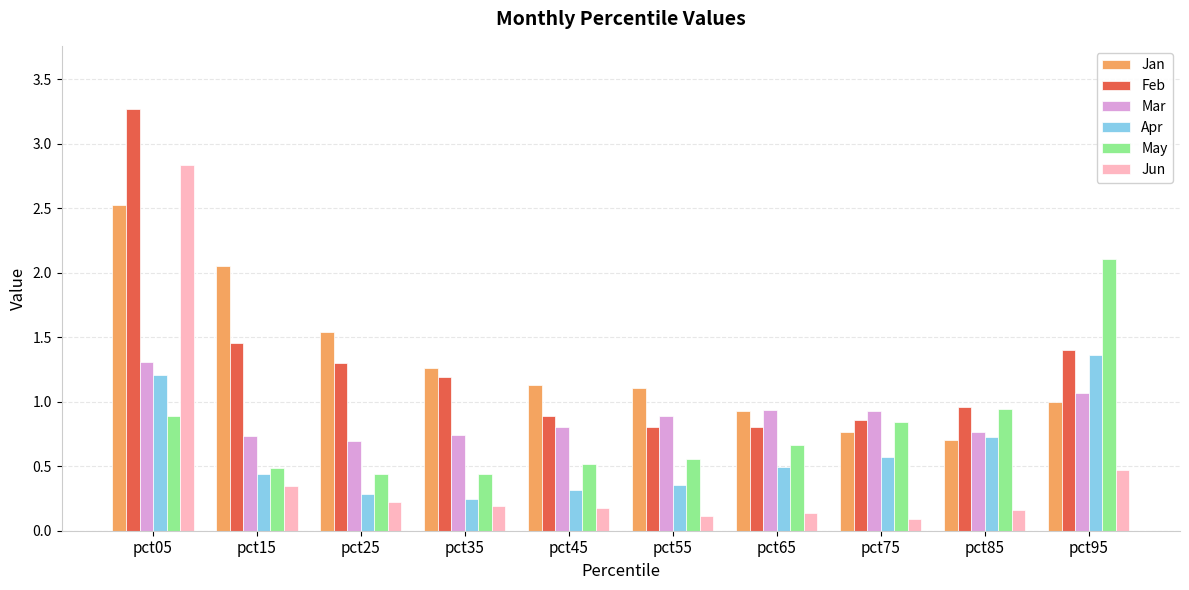

The Feb series shows 1.3 at pct25. True or false?

True